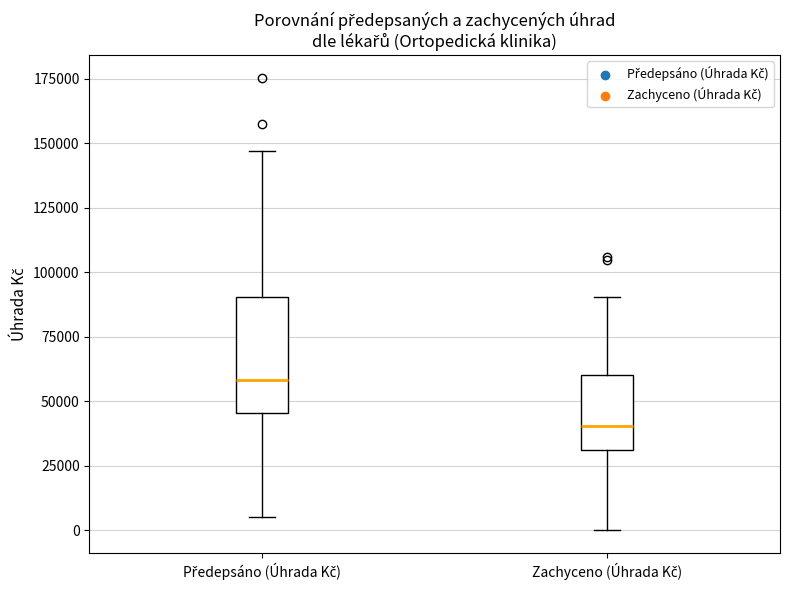

Reading left to right, read every box against the y-axis: the position of its median line, the range the box covers, and the ends of its whiskers. The values are not printed on the chart, so give them approximately, as read against the axis.

Předepsáno (Úhrada Kč): median 60000, box 45000 to 90000, whiskers 5000 to 145000
Zachyceno (Úhrada Kč): median 40000, box 30000 to 60000, whiskers 0 to 90000